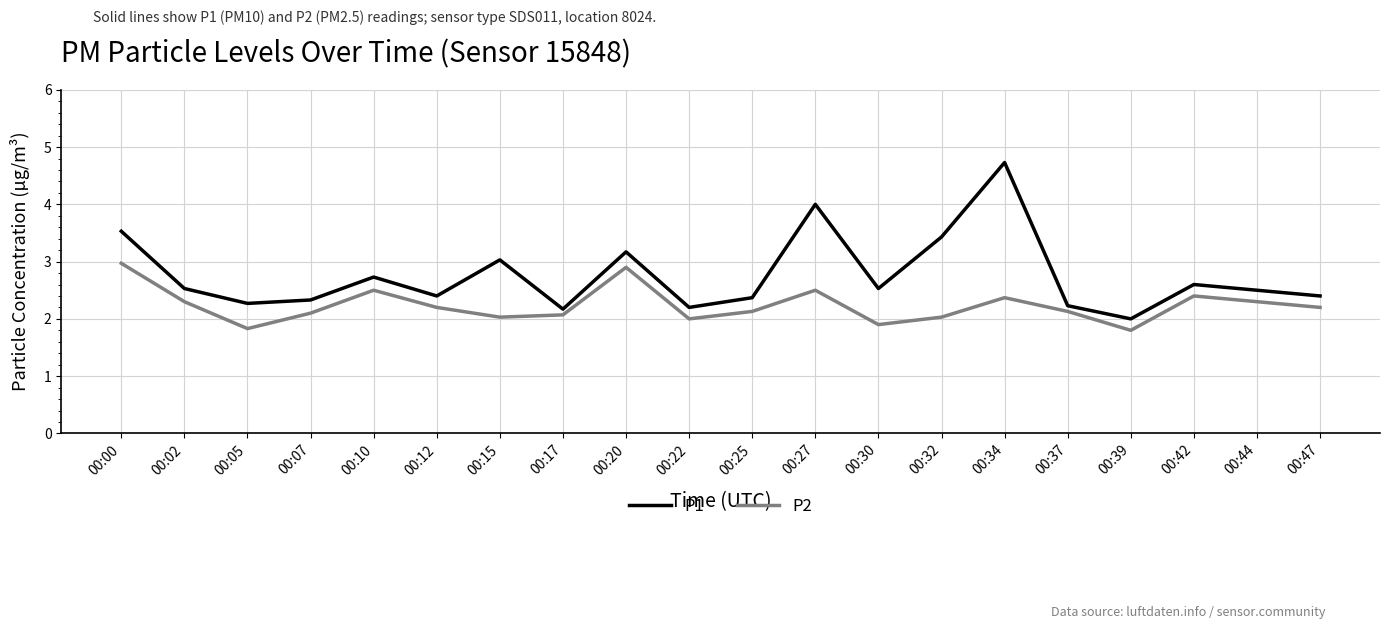

How many lines are shown in the chart?

2